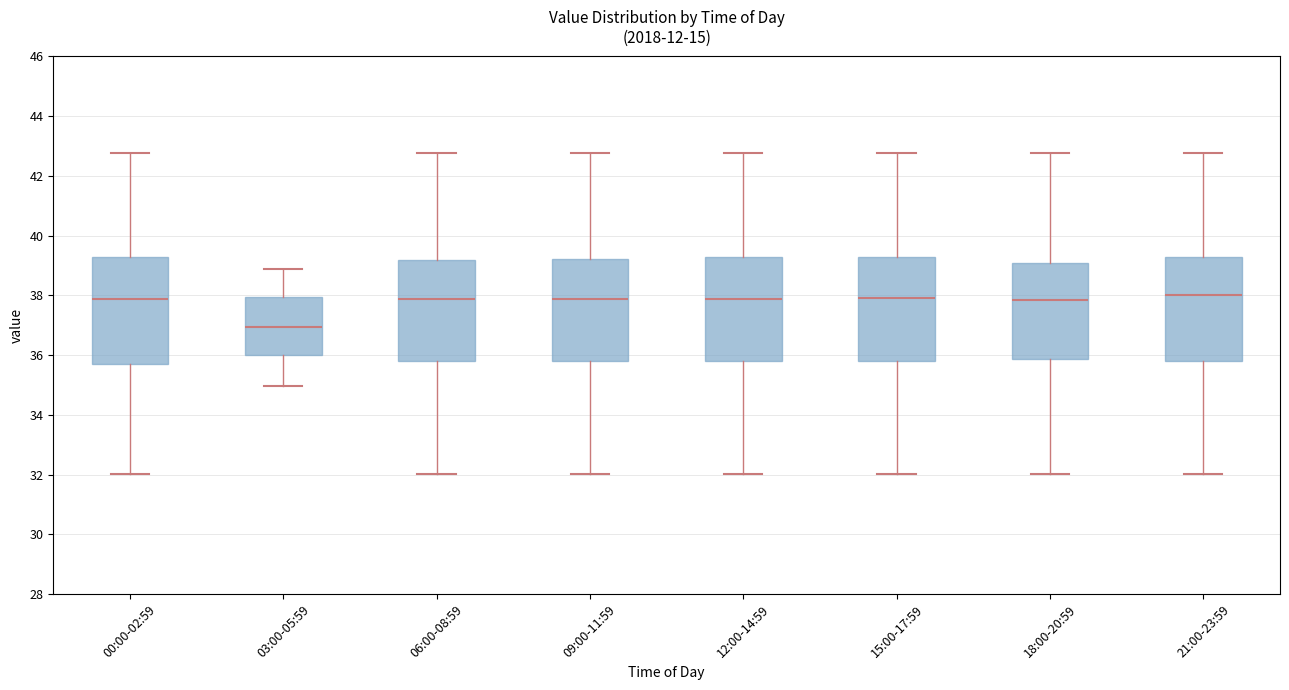

Where is the upper edge of the box for 15:00-17:59 on the y-axis? The values are not printed on the chart, so give them approximately, as read against the axis.

39.2